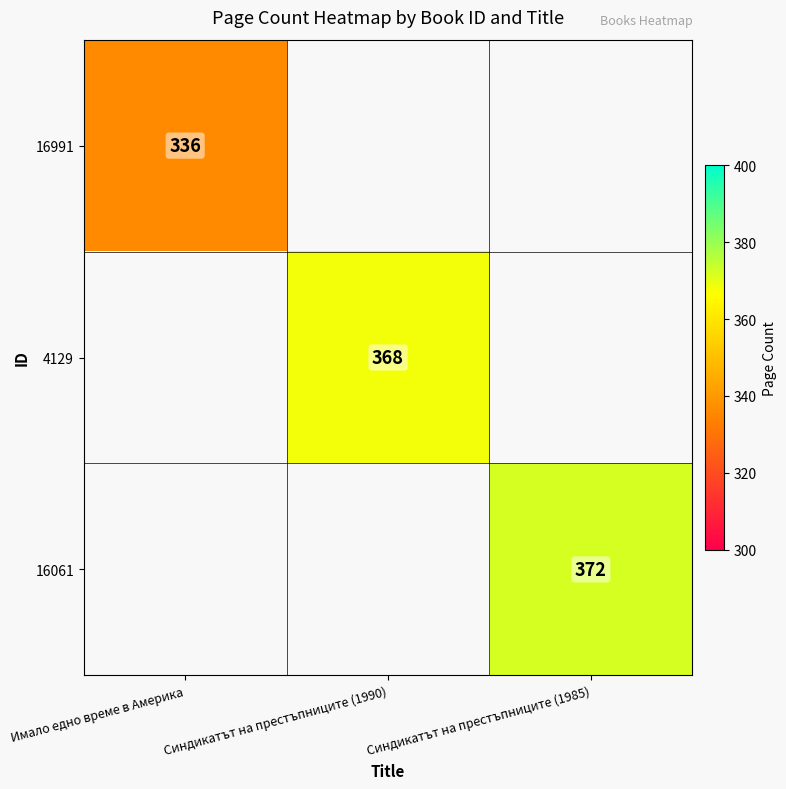

True or false: 16061 has a value of 662 at Синдикатът на престъпниците (1985).

False